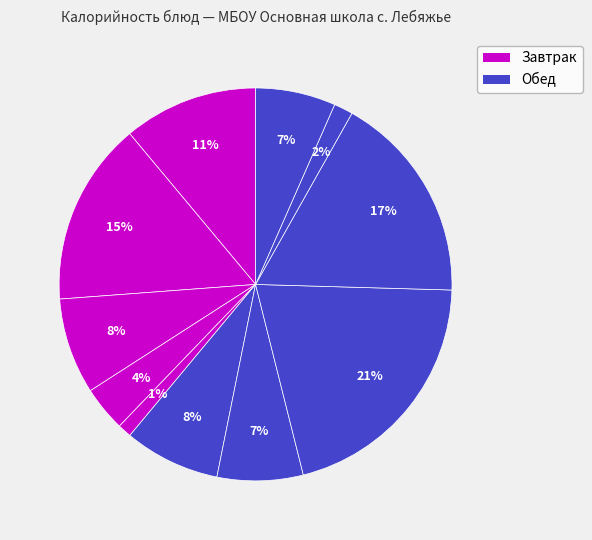

How many slices are in this pie chart?

11